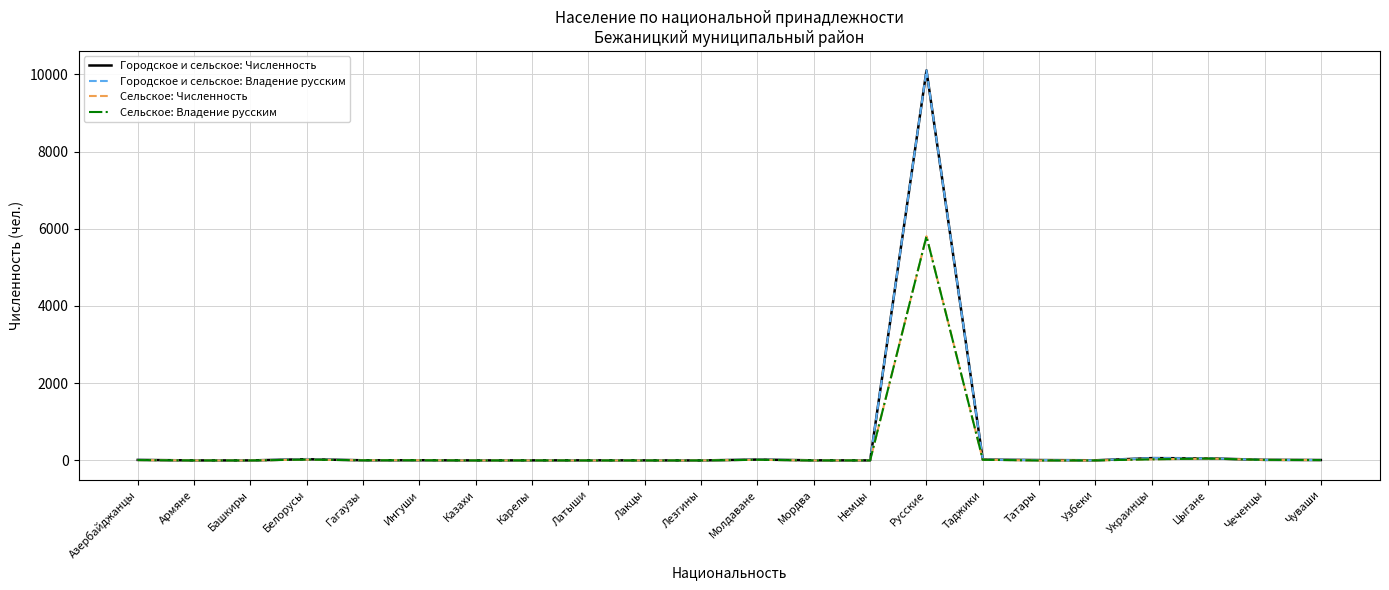

The value of Сельское: Владение русским at Армяне is 1. True or false?

True